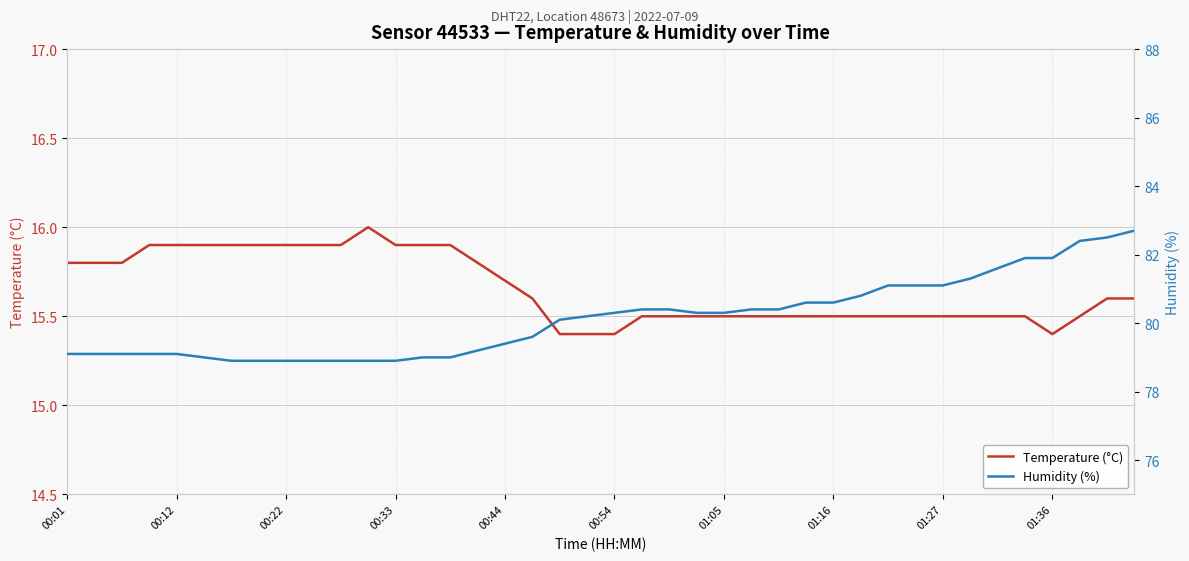

What is the value of the humidity point at the 8th from the left?

78.9